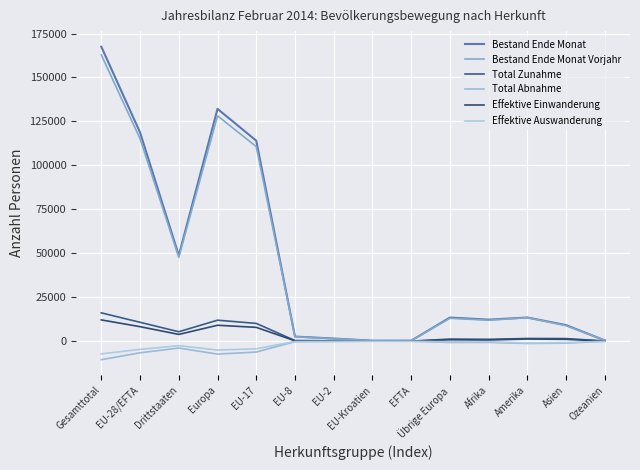

Rank the series at Übrige Europa from highest to lowest value.

Bestand Ende Monat, Bestand Ende Monat Vorjahr, Total Zunahme, Effektive Einwanderung, Effektive Auswanderung, Total Abnahme